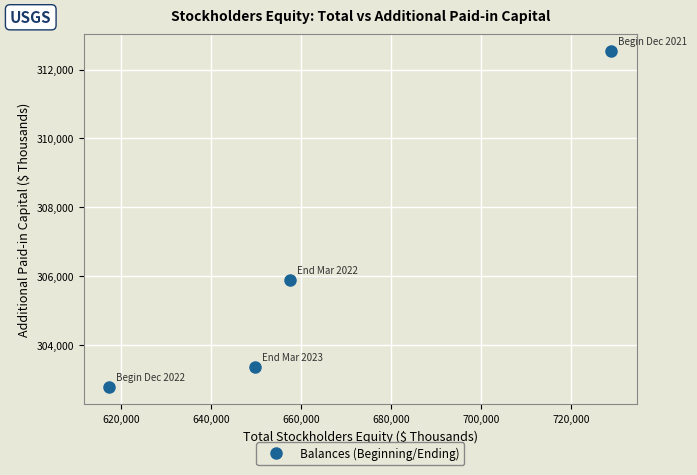

What is the range of Y values (max minus min)?

9775